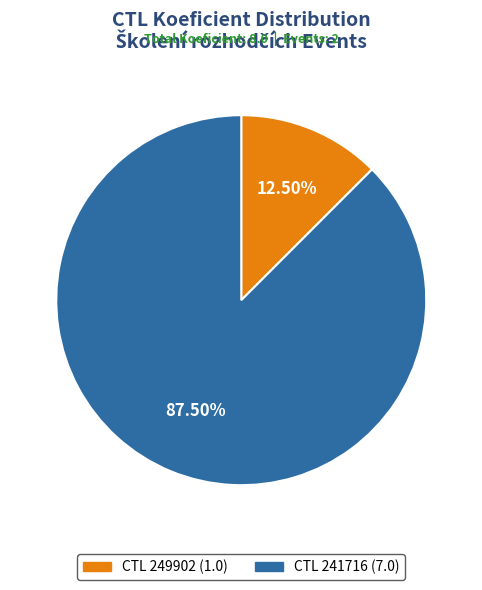

Is there a majority slice in this chart?

Yes